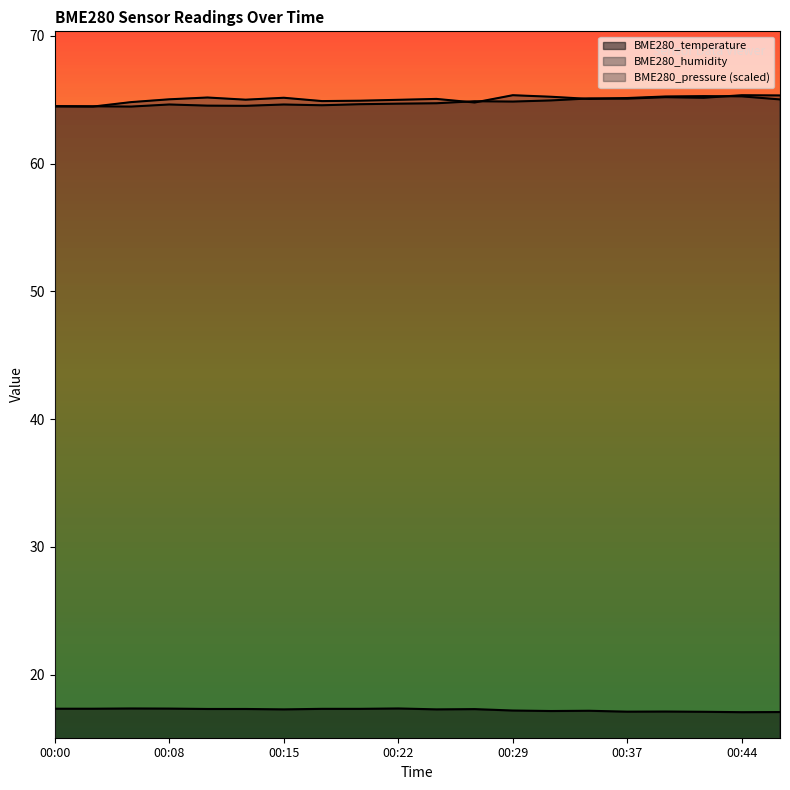

What is the smallest value displayed?

17.1